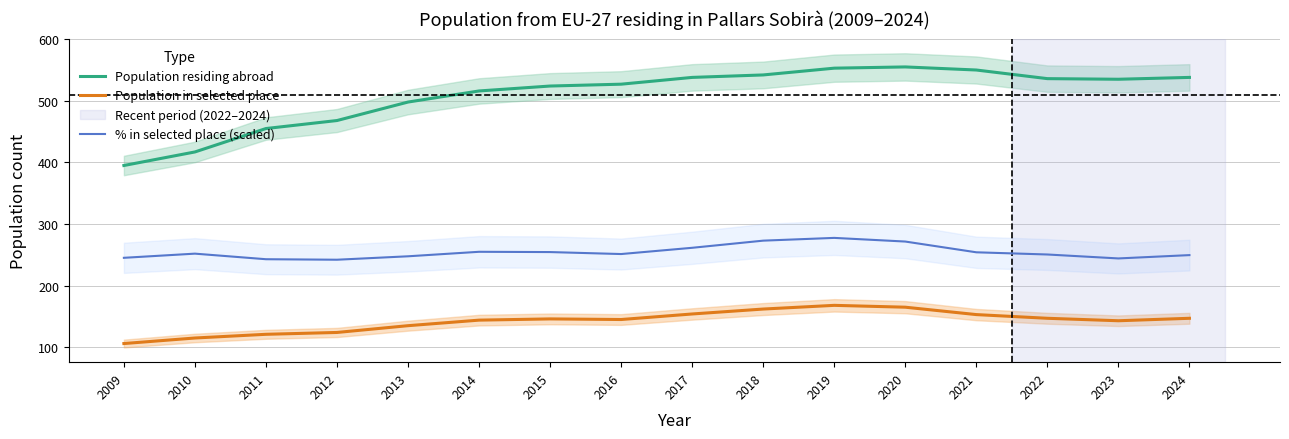

In % in selected place (scaled), how many points are higher than both neighbors (excluding endpoints)?

3